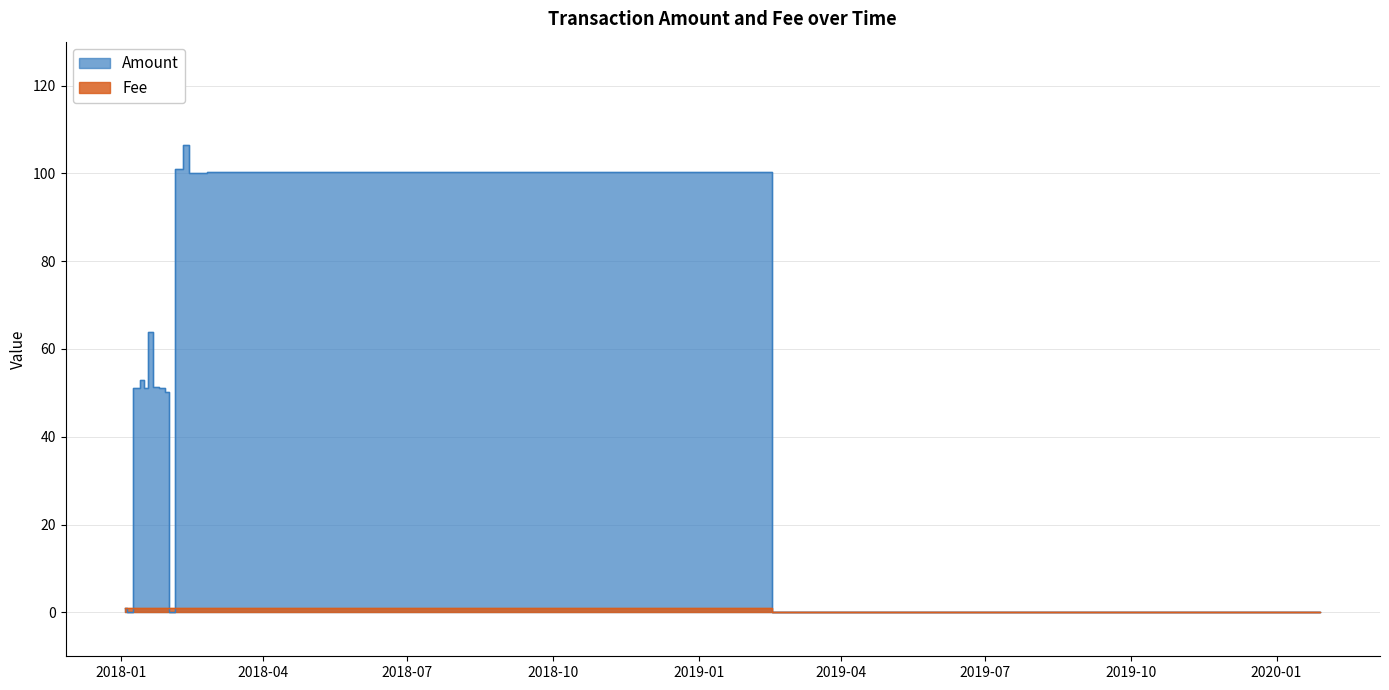

At which label is Fee closest to 0?

2020-01-28 14:48:39